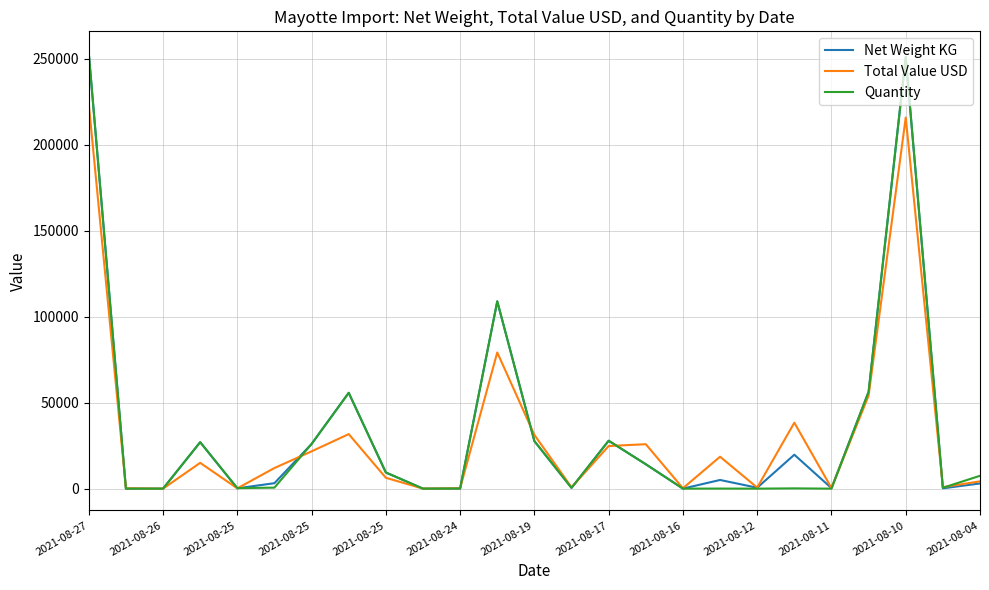

What is the difference between the maximum and second lowest values in the Net Weight KG series?

253194.0